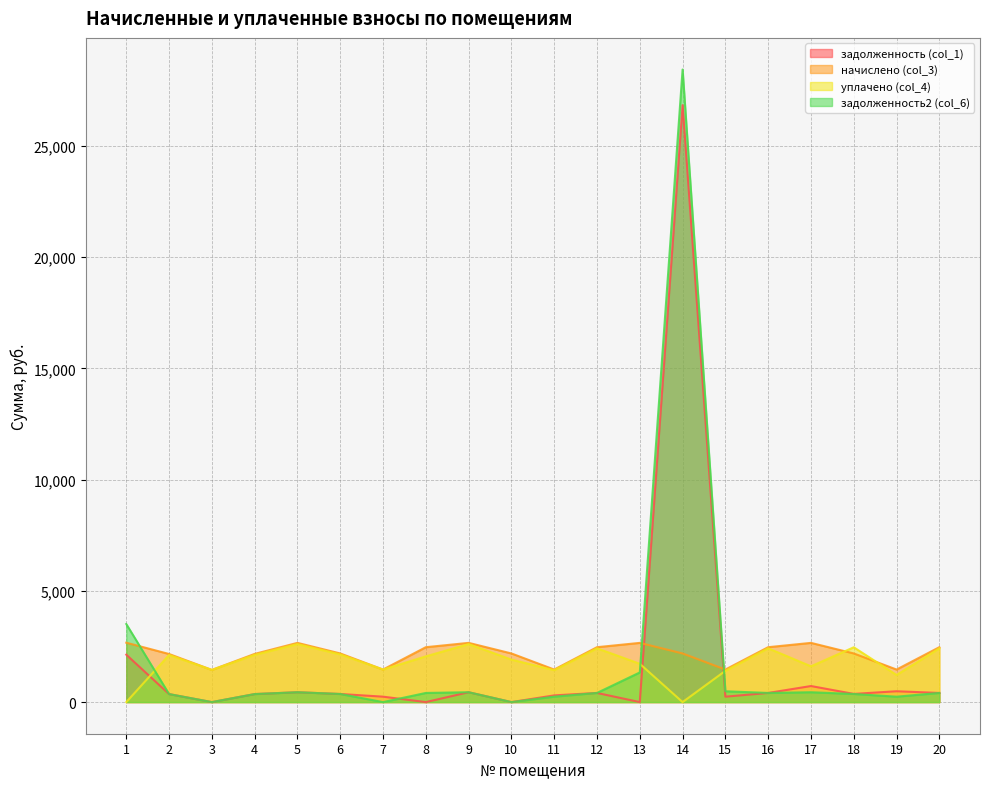

At which label does начислено (col_3) first exceed 2186?

1